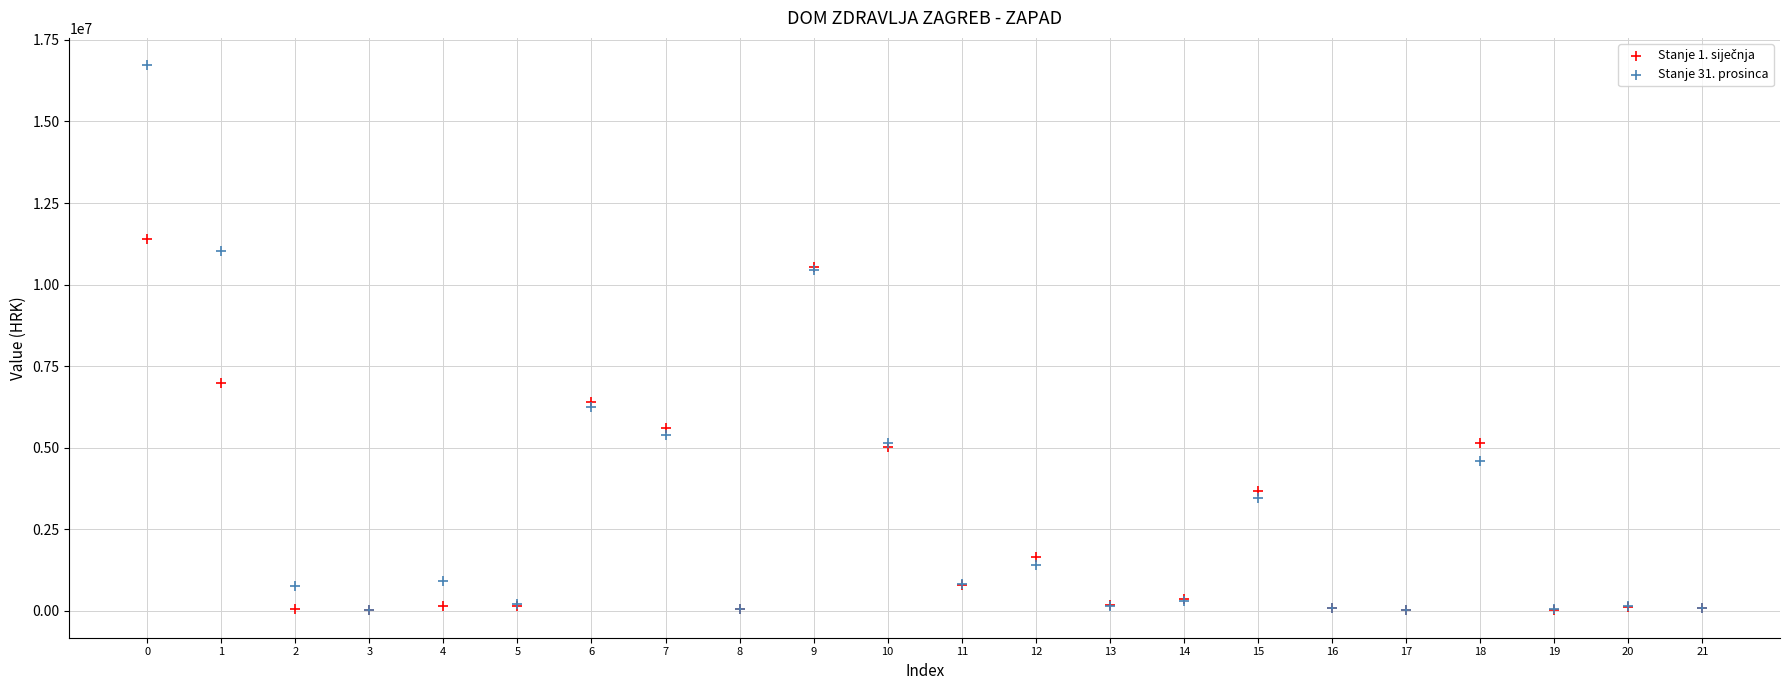

Across all series, what Y value is closest to 8367432?

6968900.1